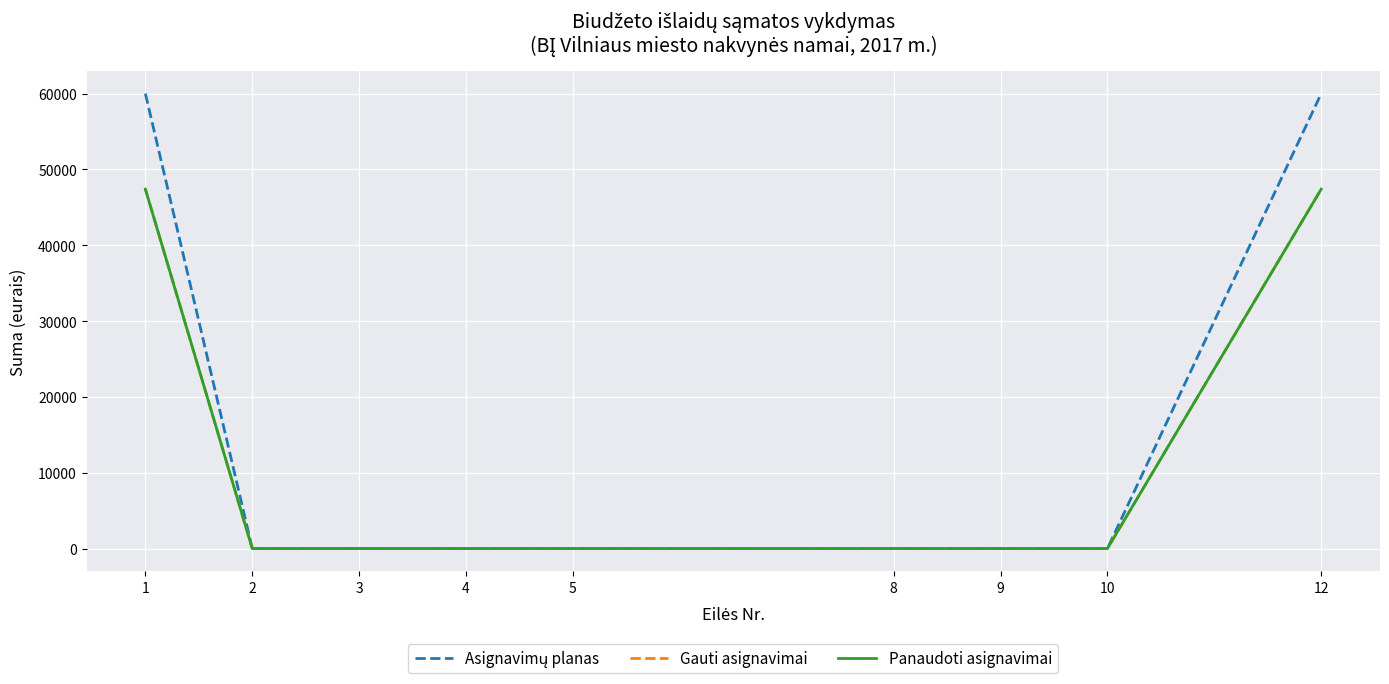

Does the chart display data point markers on the line(s)?

No